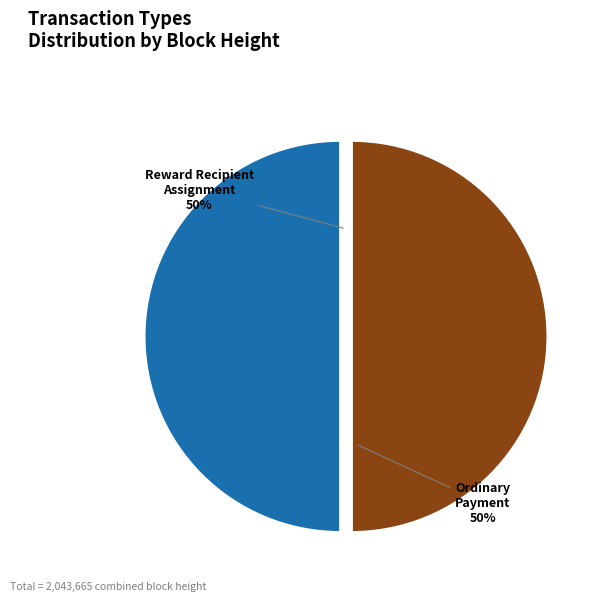

To the nearest percent, what is the average slice percentage?

50%